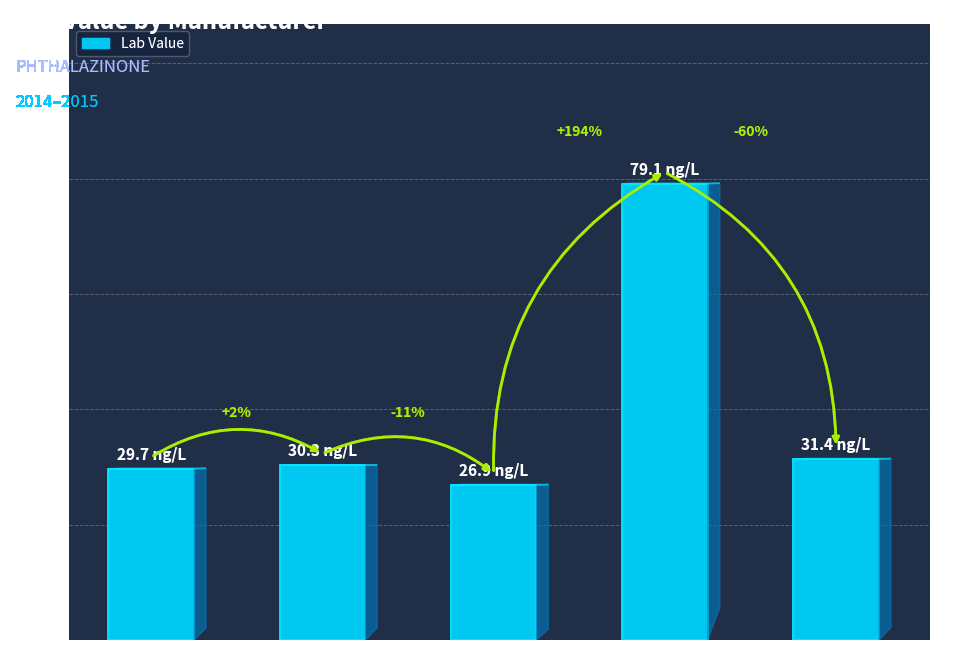

List the labels in order of value, largest first.

ChemService, ERA, ChemService, Abs, ChemService